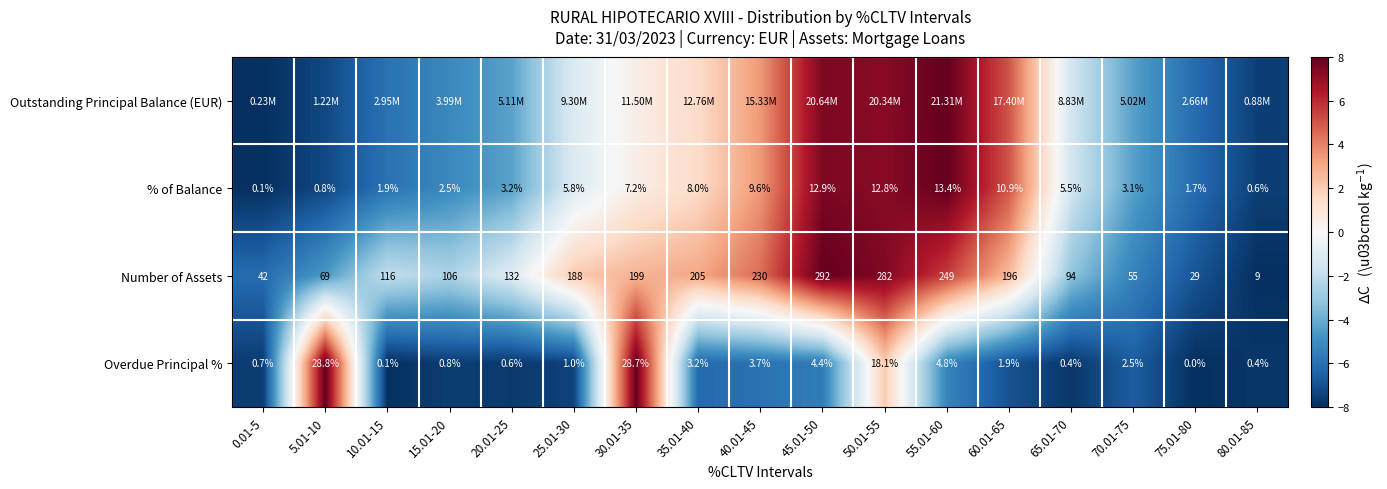

Is the value of % of Balance at 30.01-35 greater than the value of Overdue Principal % at 10.01-15?

Yes